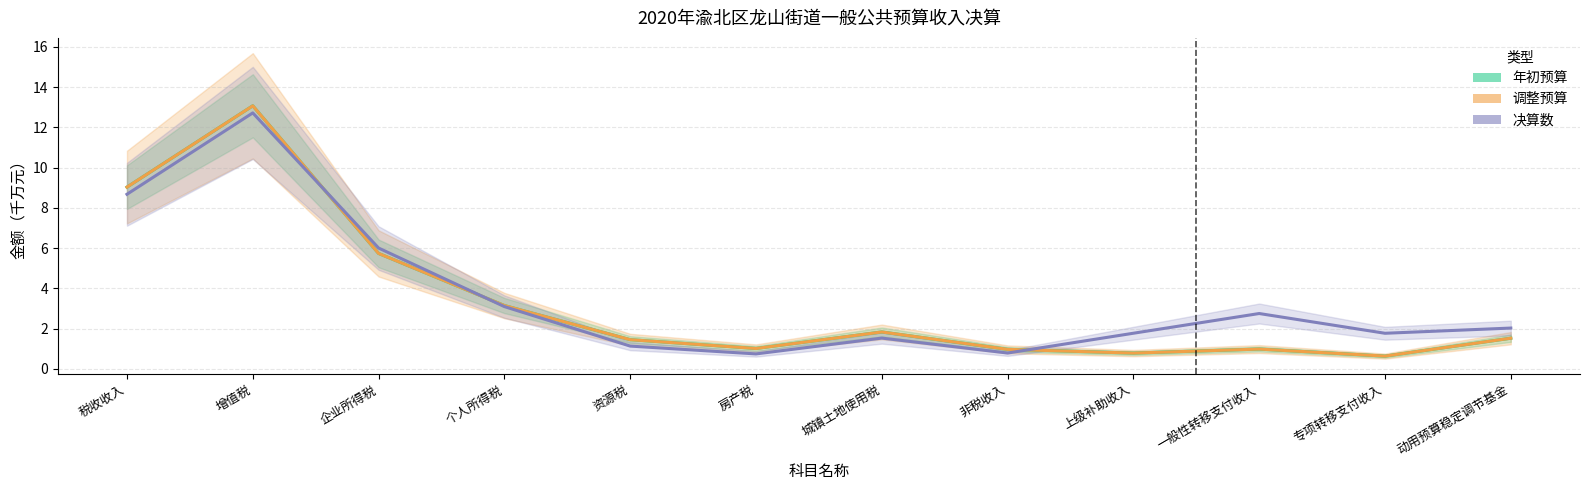

At how many categories does at least one series exceed 4?

3